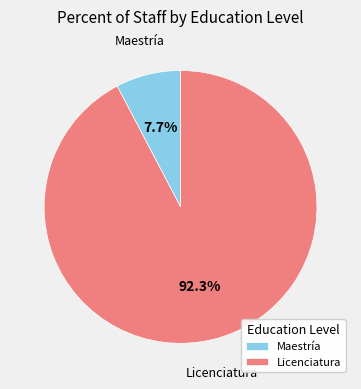

Is there any slice that represents more than half of the pie?

Yes